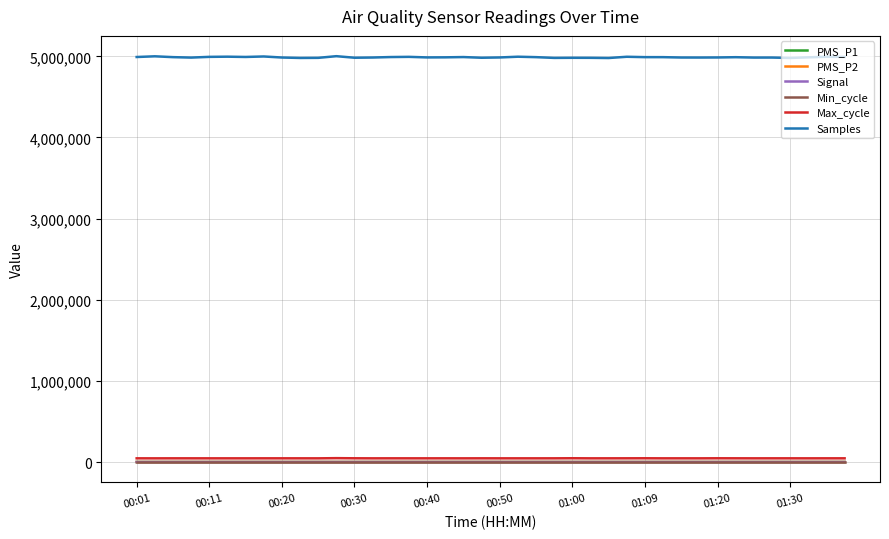

Which series has the largest range (max minus min)?

Samples